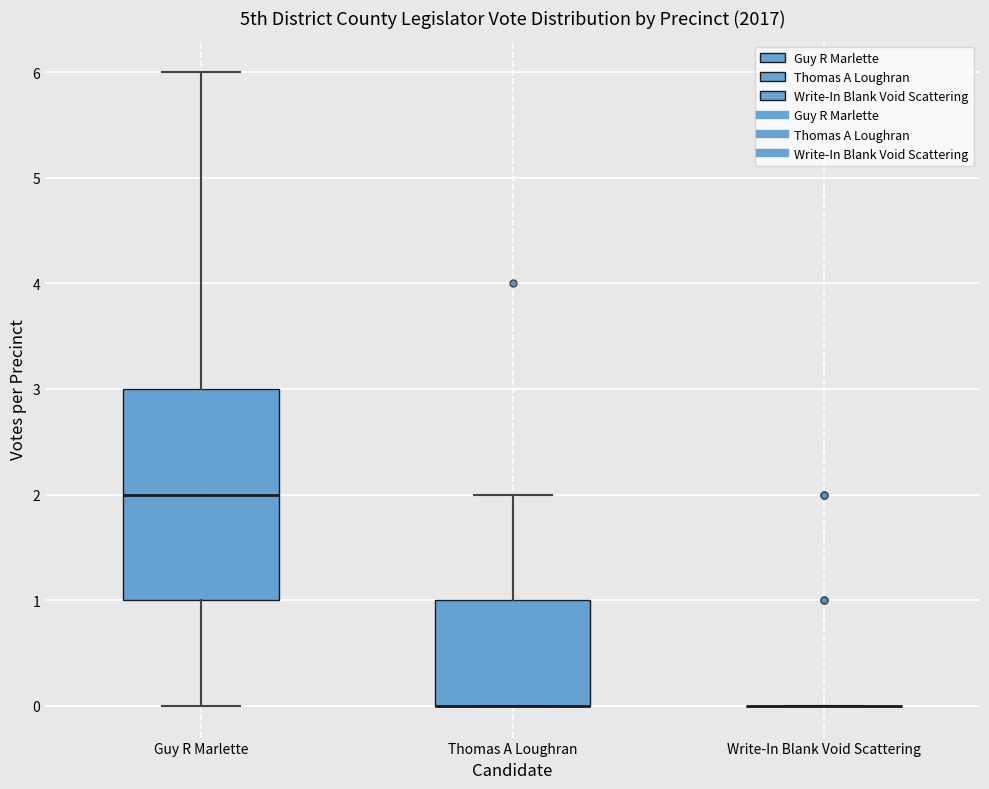

Reading left to right, read every box against the y-axis: the position of its median line, the range the box covers, and the ends of its whiskers. The values are not printed on the chart, so give them approximately, as read against the axis.

Guy R Marlette: median 2, box 1 to 3, whiskers 0 to 6
Thomas A Loughran: median 0 (drawn on the box's lower edge), box 0 to 1, whiskers 0 to 2
Write-In Blank Void Scattering: box collapsed to a line at 0, whiskers 0 to 0